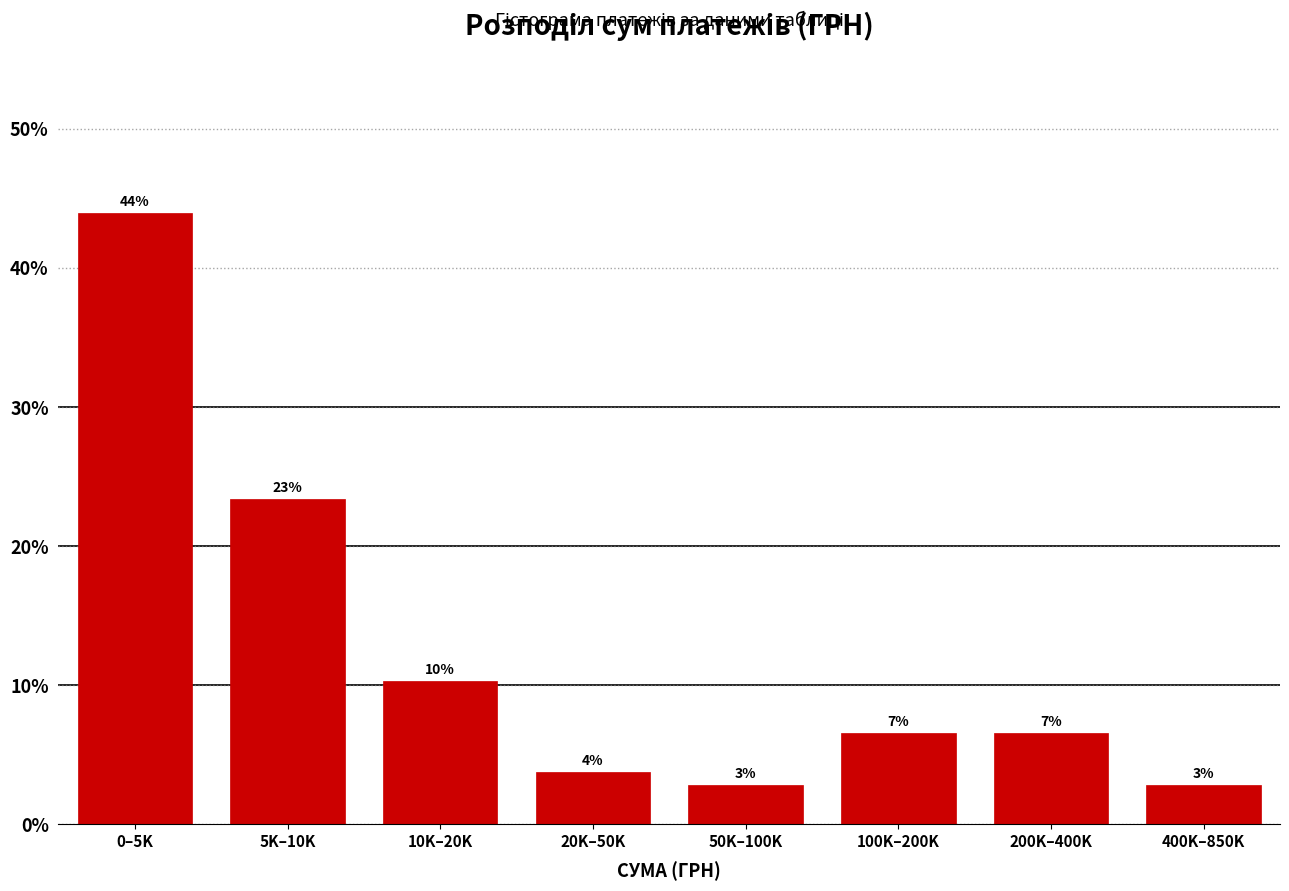

How many bars are there in total?

8